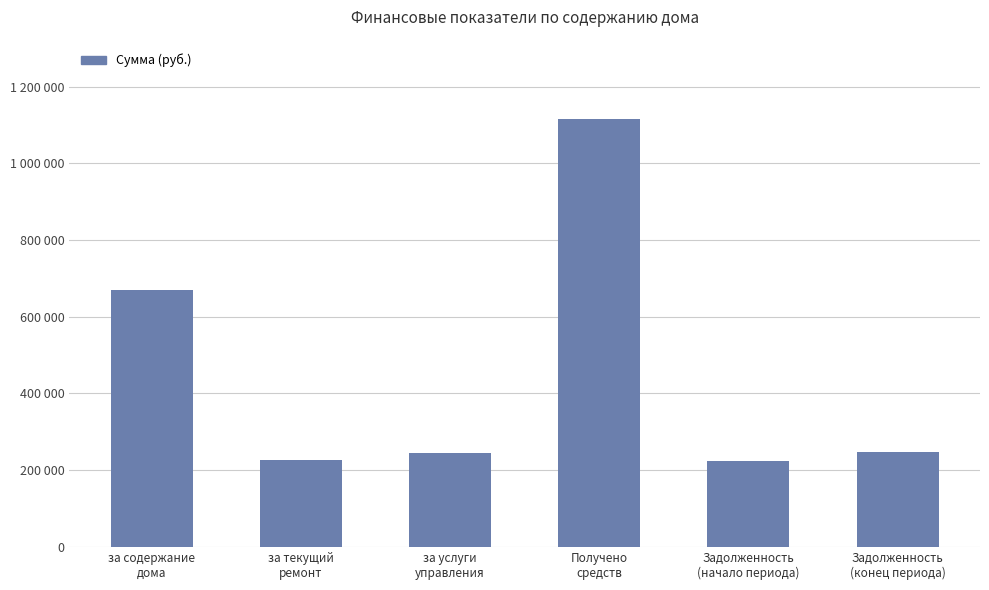

Does the chart contain any negative values?

No